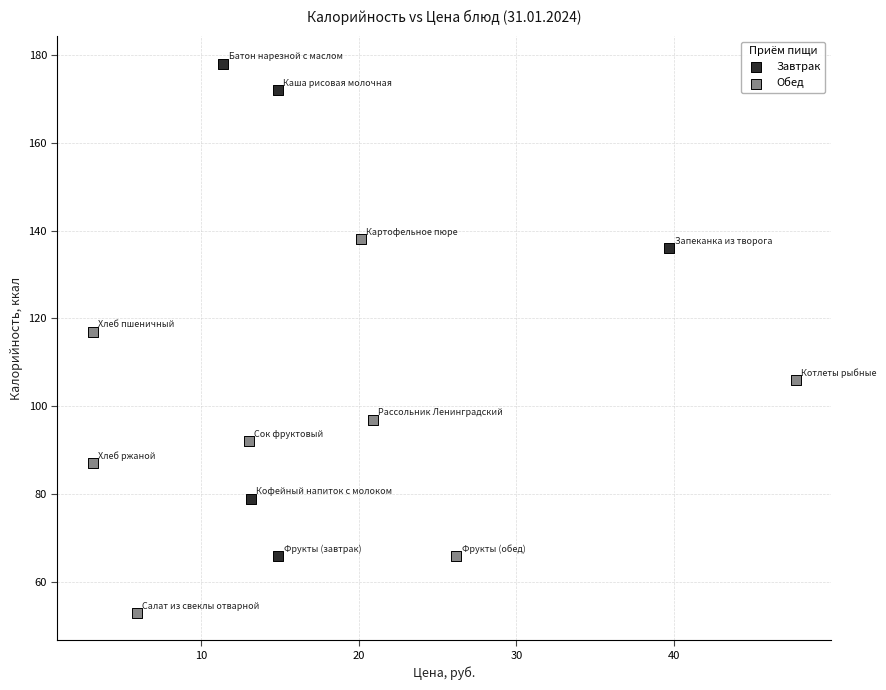

What are all the series names shown in the legend?

Завтрак, Обед